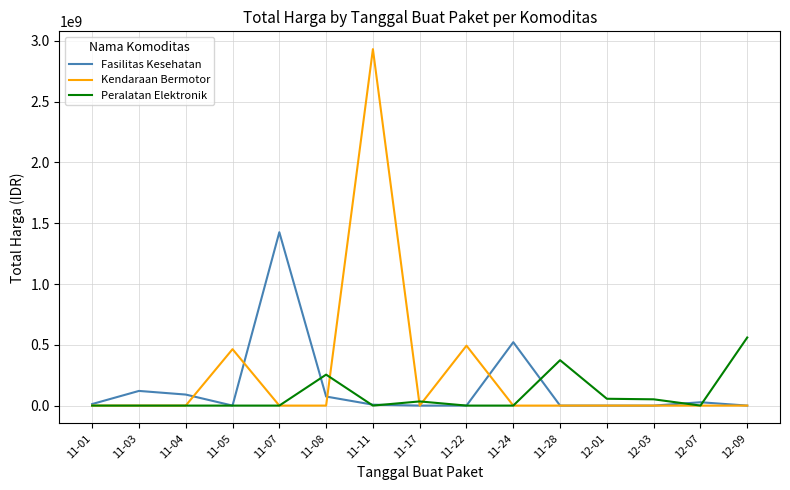

What is the greatest value displayed?

2931562000